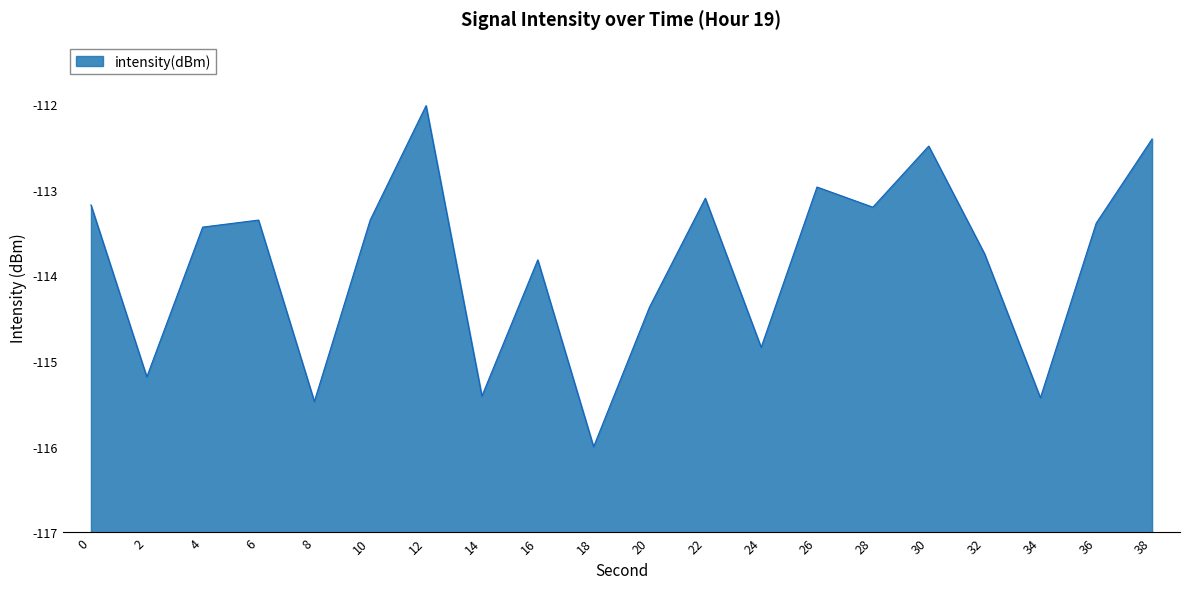

How many interior local valleys (lower than both neighbors) does the data have?

7